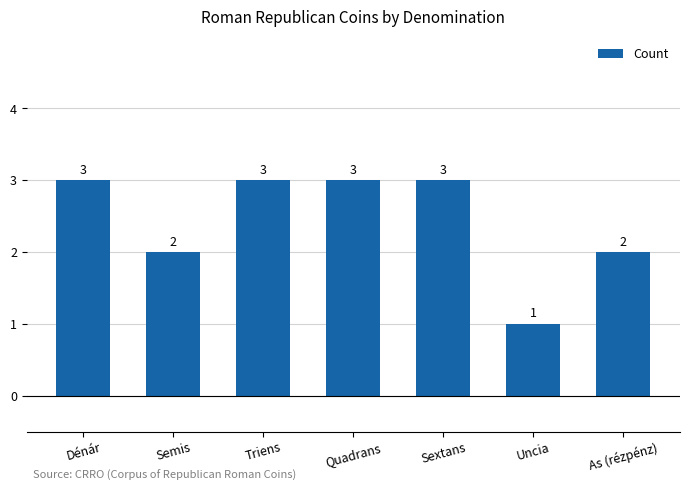

Approximately how many times larger is the value at Quadrans compared to Sextans?

1.0